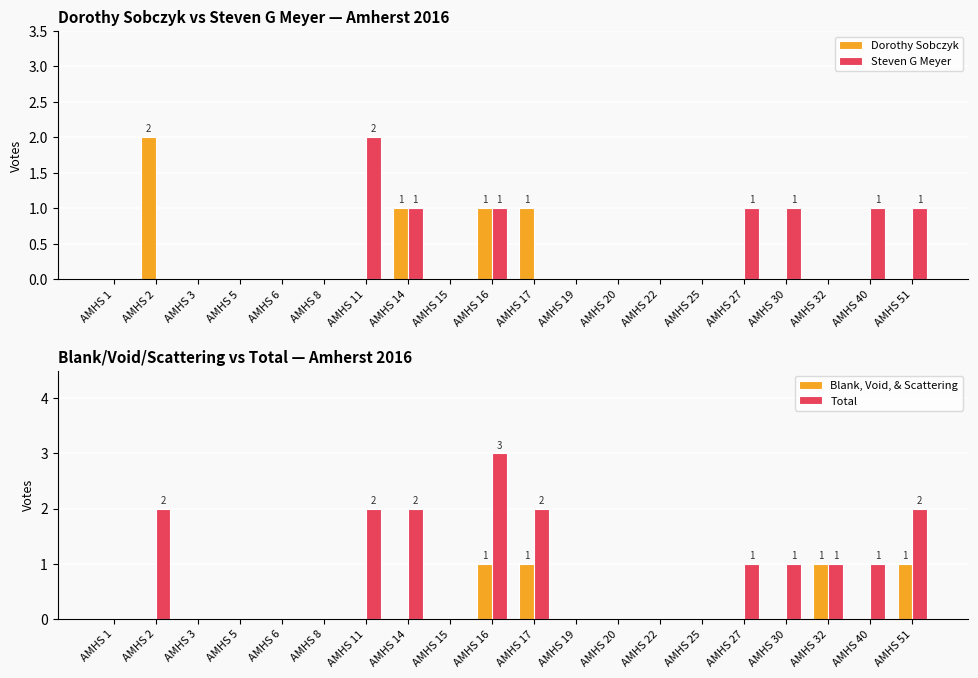

What is the total value across all series at AMHS 17?

4